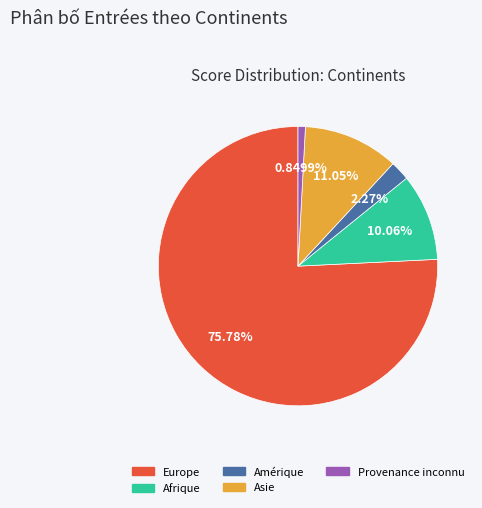

Is there a majority slice in this chart?

Yes